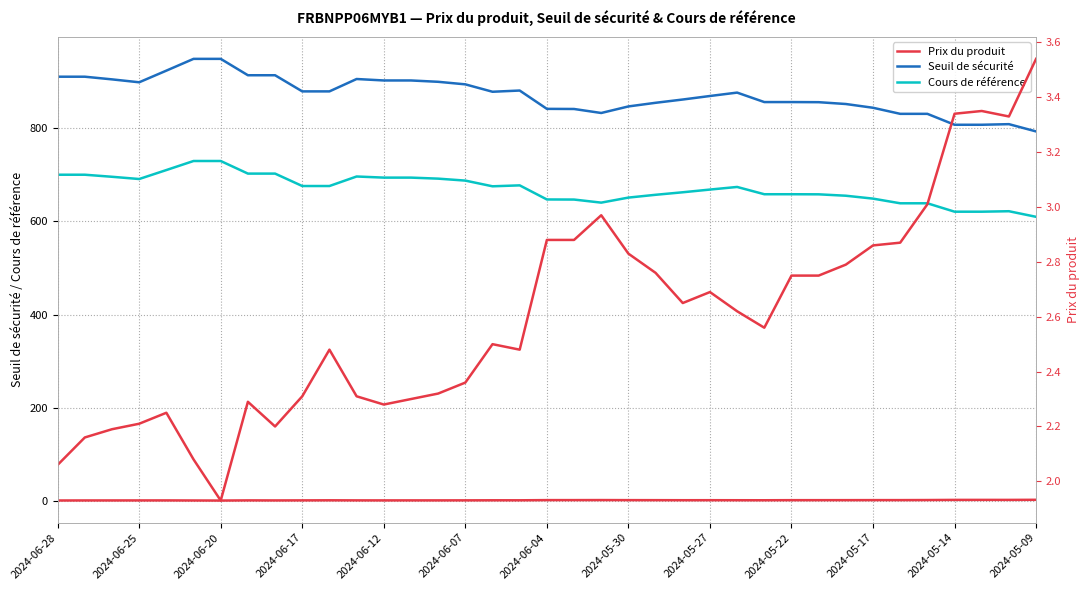

In Seuil de sécurité, how many points are lower than both neighbors (excluding endpoints)?

3